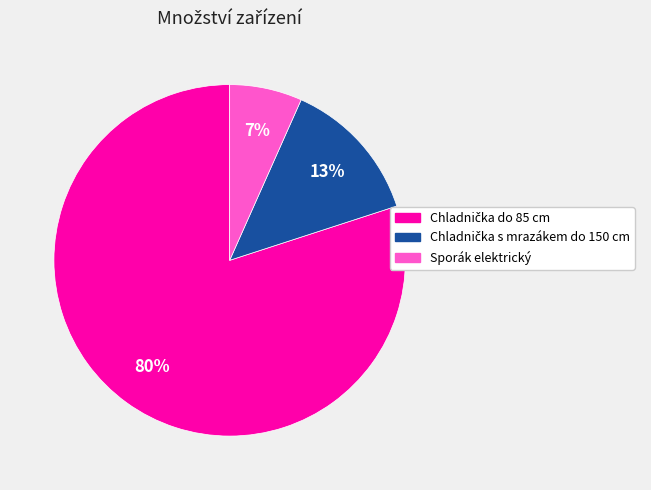

Does any single category account for the majority?

Yes